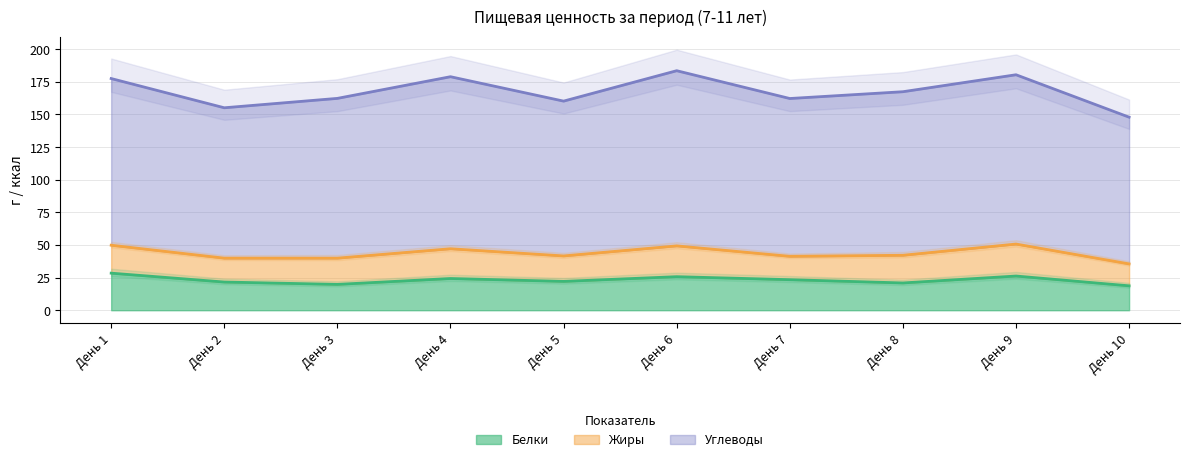

Is it true that Углеводы equals 37.0 at День 10?

False